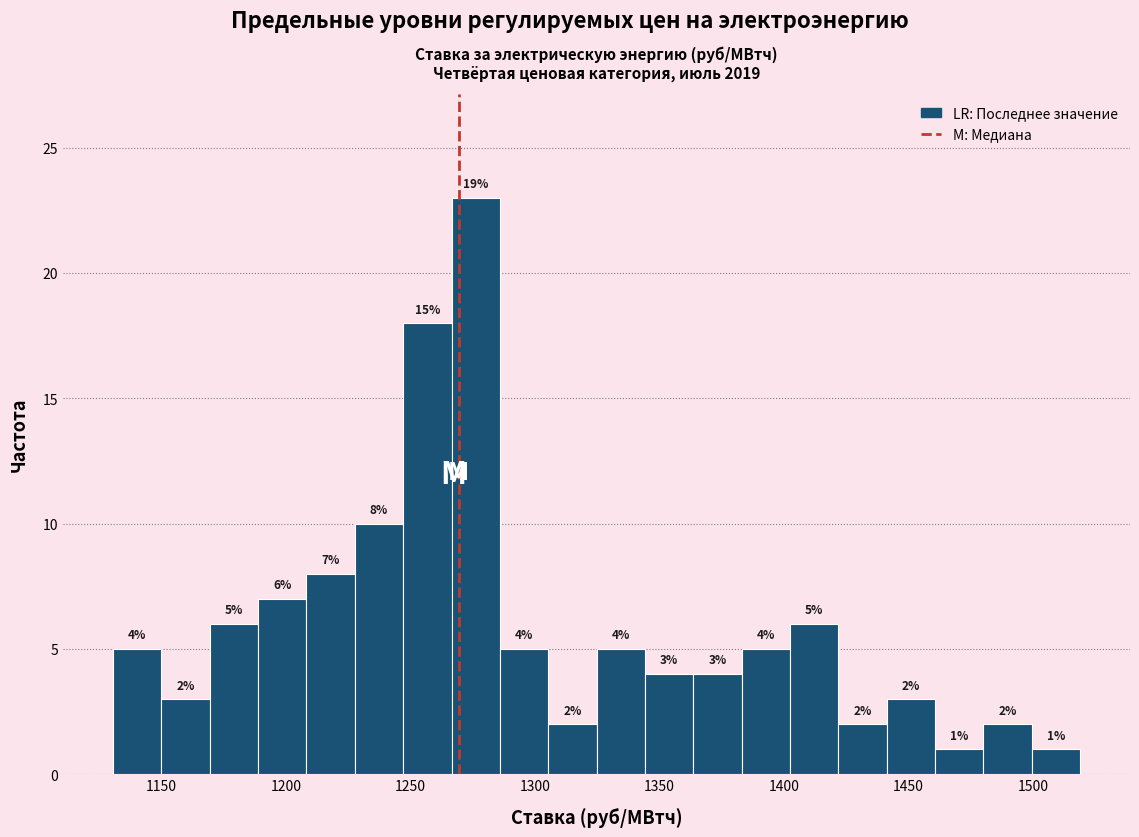

Read against the x-axis, roughly where is the centre of the tallest bar?

1275